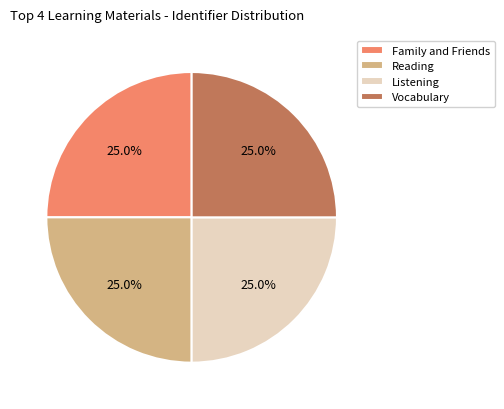

Is it true that Vocabulary is 25% of the pie?

True